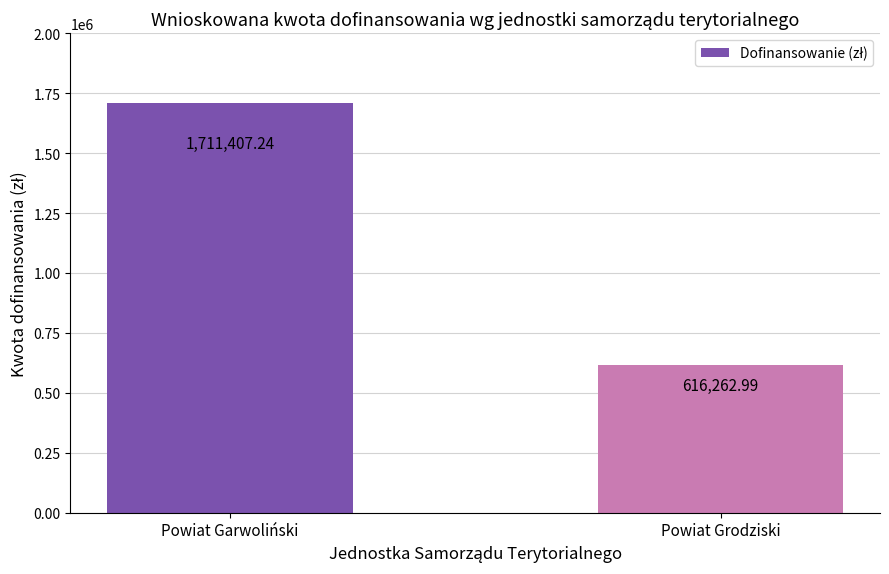

What is the sum of all values?

2327670.2